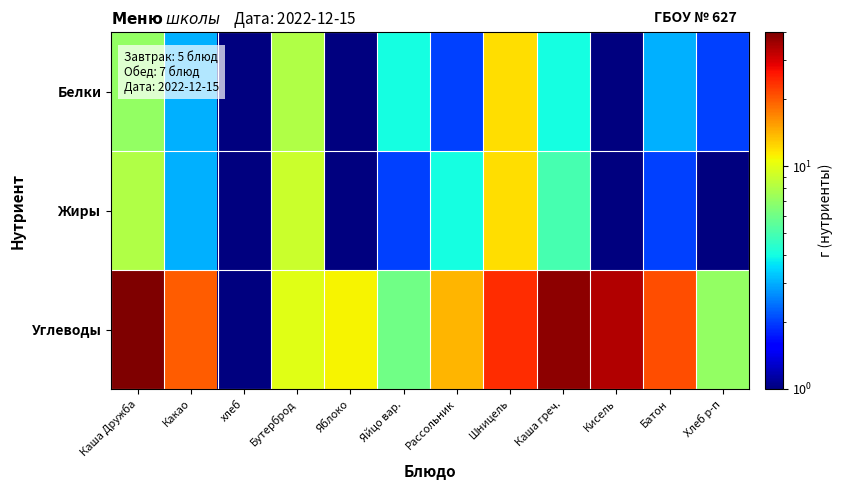

Reading right to left, transcribe all the data shown in this chart.

Белки: Хлеб р-п=2.0	Батон=3.0	Кисель=0.5	Каша греч.=4.0	Шницель=12.0	Рассольник=2.0	Яйцо вар.=4.0	Яблоко=0.5	Бутерброд=8.0	хлеб=0.5	Какао=3.0	Каша Дружба=7.0
Жиры: Хлеб р-п=1.0	Батон=2.0	Кисель=0.5	Каша греч.=5.0	Шницель=12.0	Рассольник=4.0	Яйцо вар.=2.0	Яблоко=0.5	Бутерброд=9.0	хлеб=0.5	Какао=3.0	Каша Дружба=8.0
Углеводы: Хлеб р-п=7.0	Батон=21.0	Кисель=34.0	Каша греч.=38.0	Шницель=24.0	Рассольник=14.0	Яйцо вар.=6.0	Яблоко=11.0	Бутерброд=10.0	хлеб=0.5	Какао=20.0	Каша Дружба=40.0